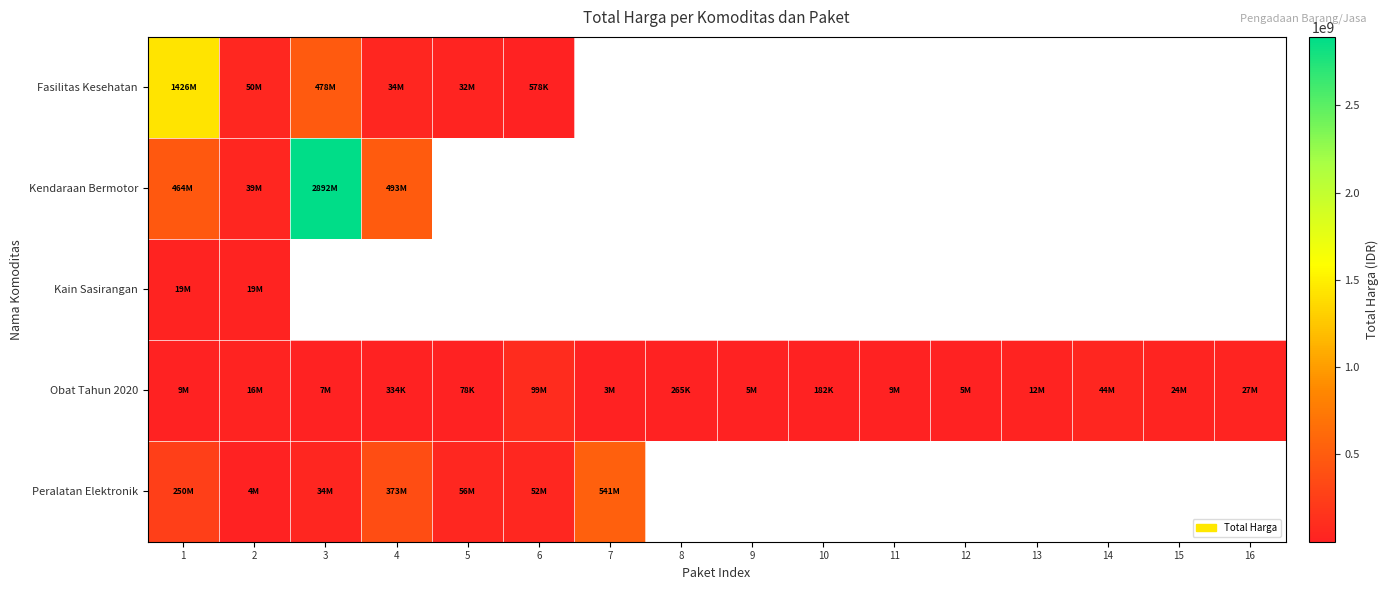

At which label is Kain Sasirangan closest to 19037500?

1